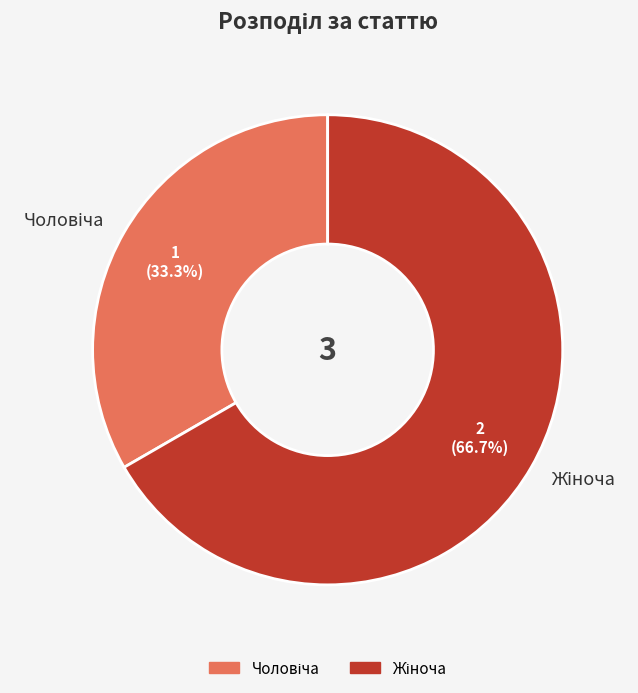

Is there any slice that represents more than half of the pie?

Yes